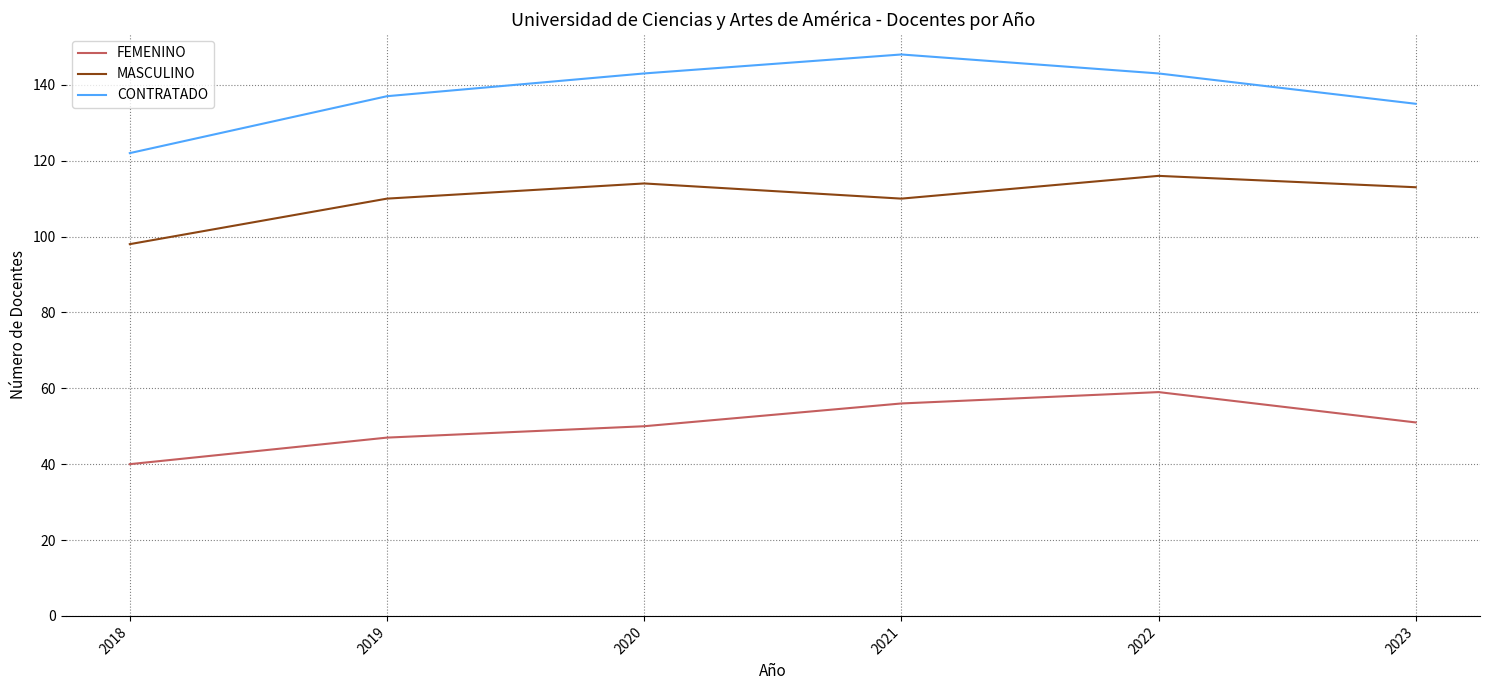

The MASCULINO series shows 198 at 2022. True or false?

False